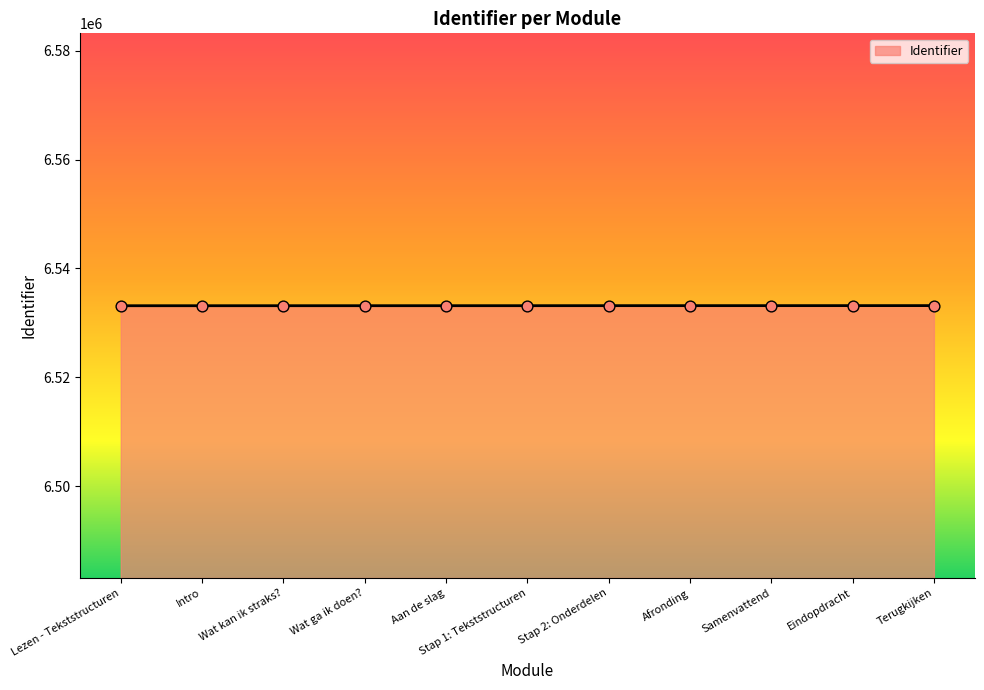

What is the ratio of the value at Wat ga ik doen? to the value at Aan de slag?

1.0